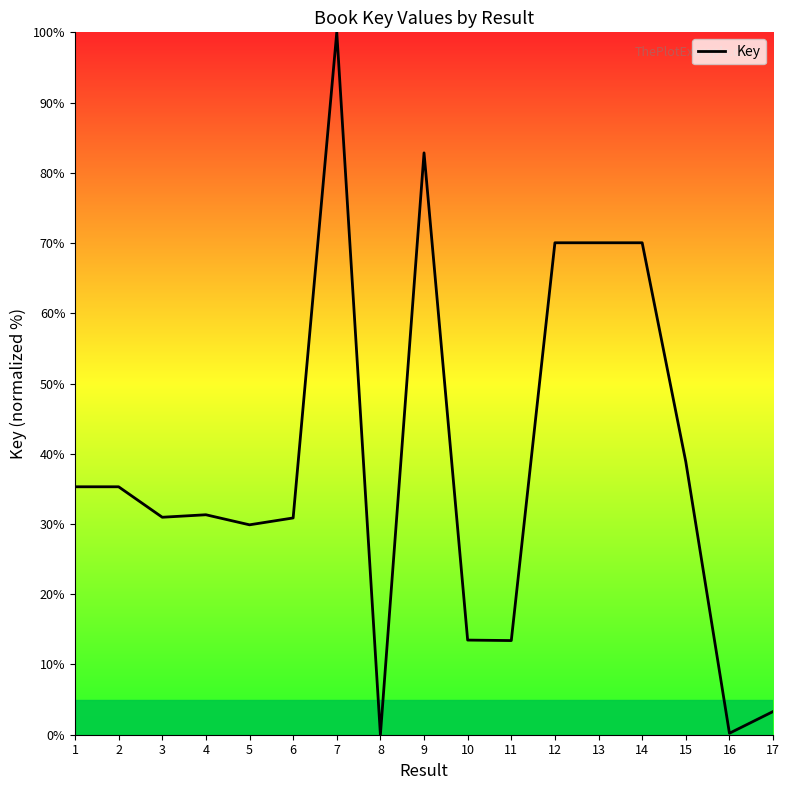

Which category has the highest value across all series?

7